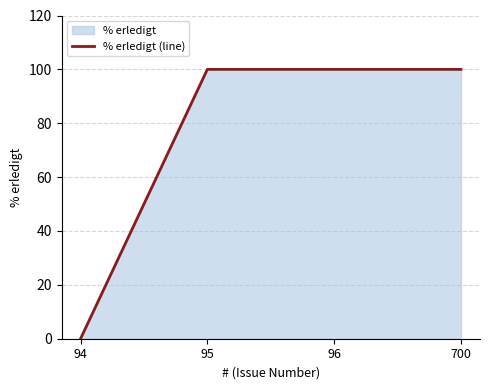

Which category has the lowest value across all series?

94